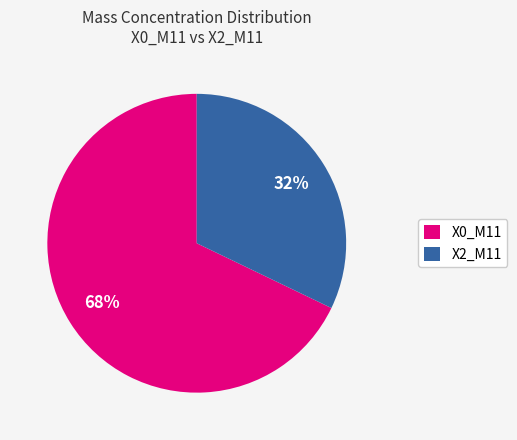

Which slice is the largest?

X0_M11